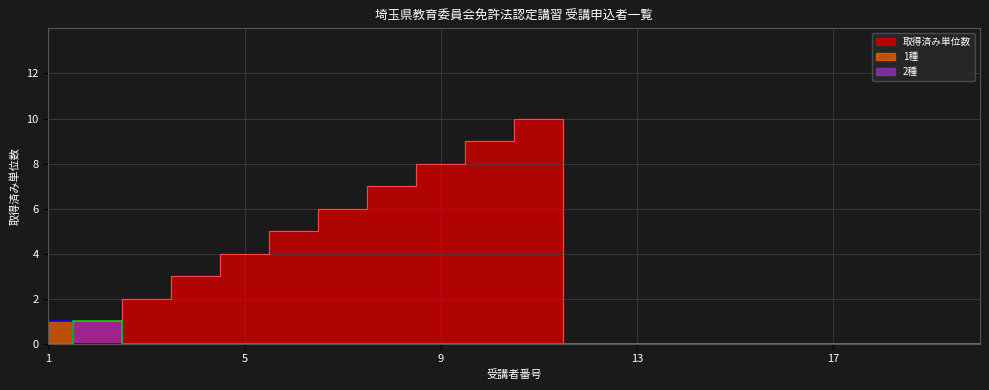

Reading right to left, extract all data points from this chart.

1種: 20=0	19=0	18=0	17=0	16=0	15=0	14=0	13=0	12=0	11=0	10=0	9=0	8=0	7=0	6=0	5=0	4=0	3=0	2=0	1=1
2種: 20=0	19=0	18=0	17=0	16=0	15=0	14=0	13=0	12=0	11=0	10=0	9=0	8=0	7=0	6=0	5=0	4=0	3=0	2=1	1=0
units: 20=0	19=0	18=0	17=0	16=0	15=0	14=0	13=0	12=0	11=10	10=9	9=8	8=7	7=6	6=5	5=4	4=3	3=2	2=1	1=0